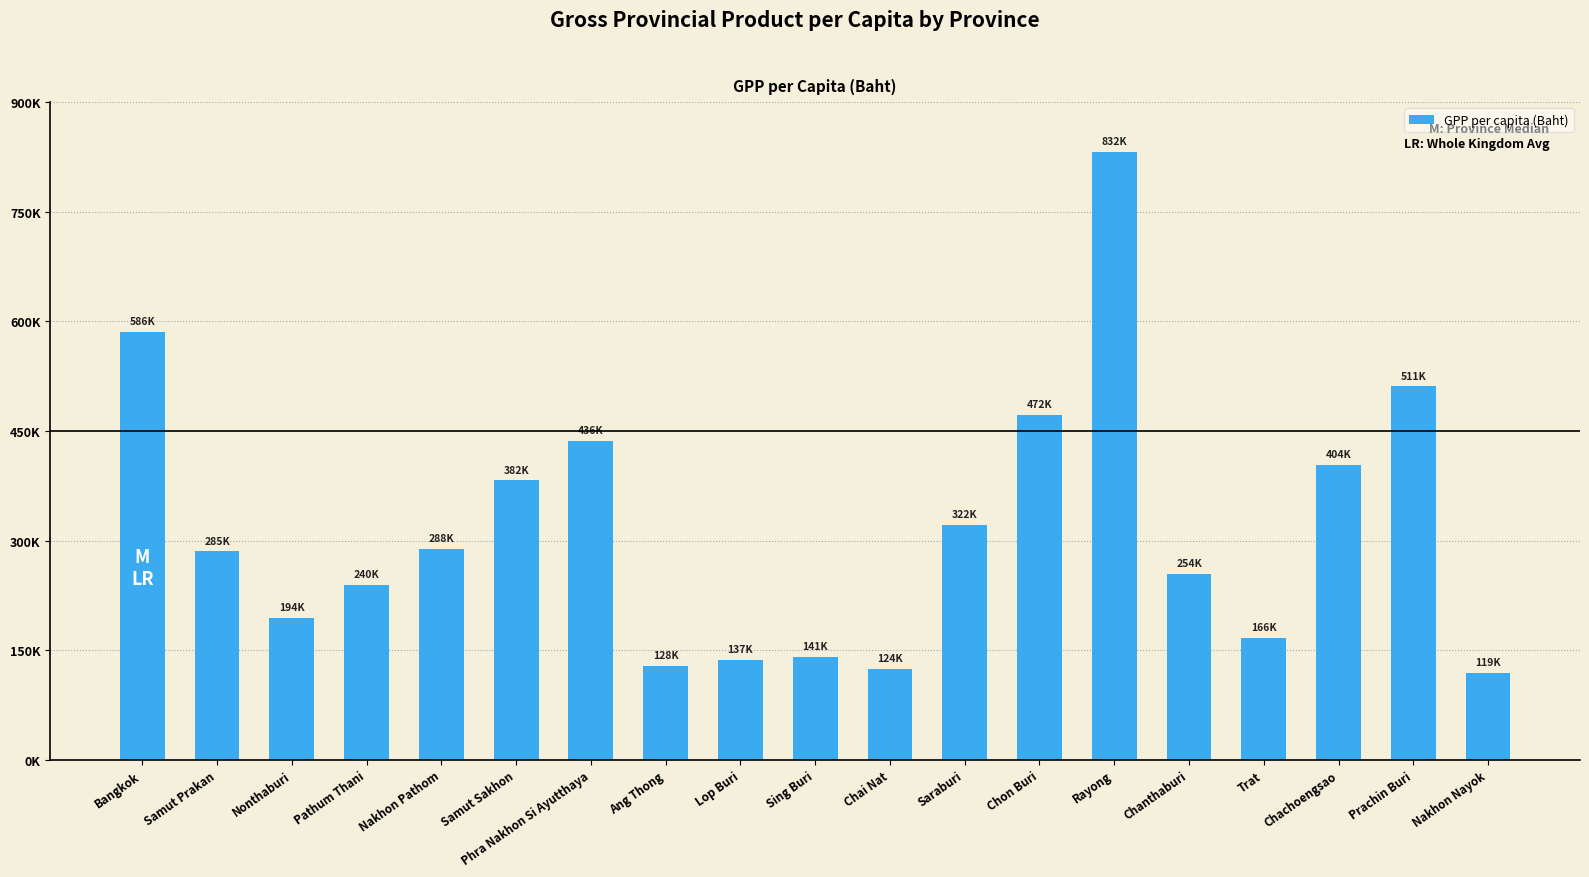

What is the label of the 6th bar from the right?

Rayong